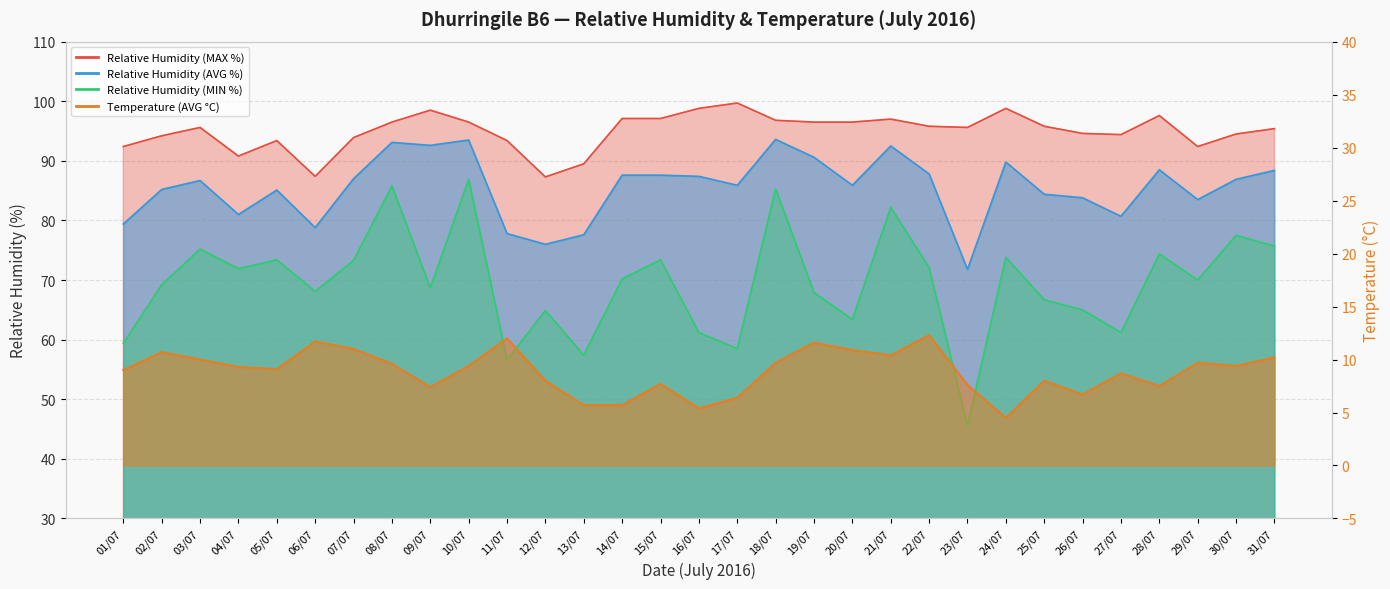

What value does the Relative Humidity (AVG %) series have at 14/07?

87.6